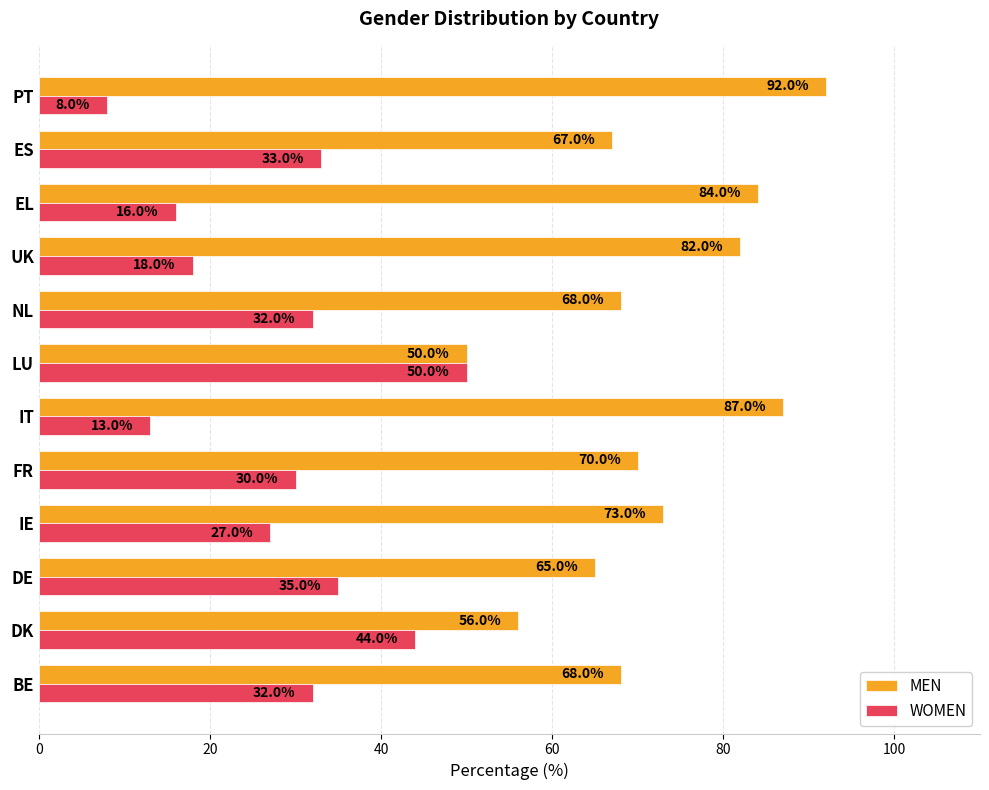

What is the difference between the highest and lowest values at EL?

68